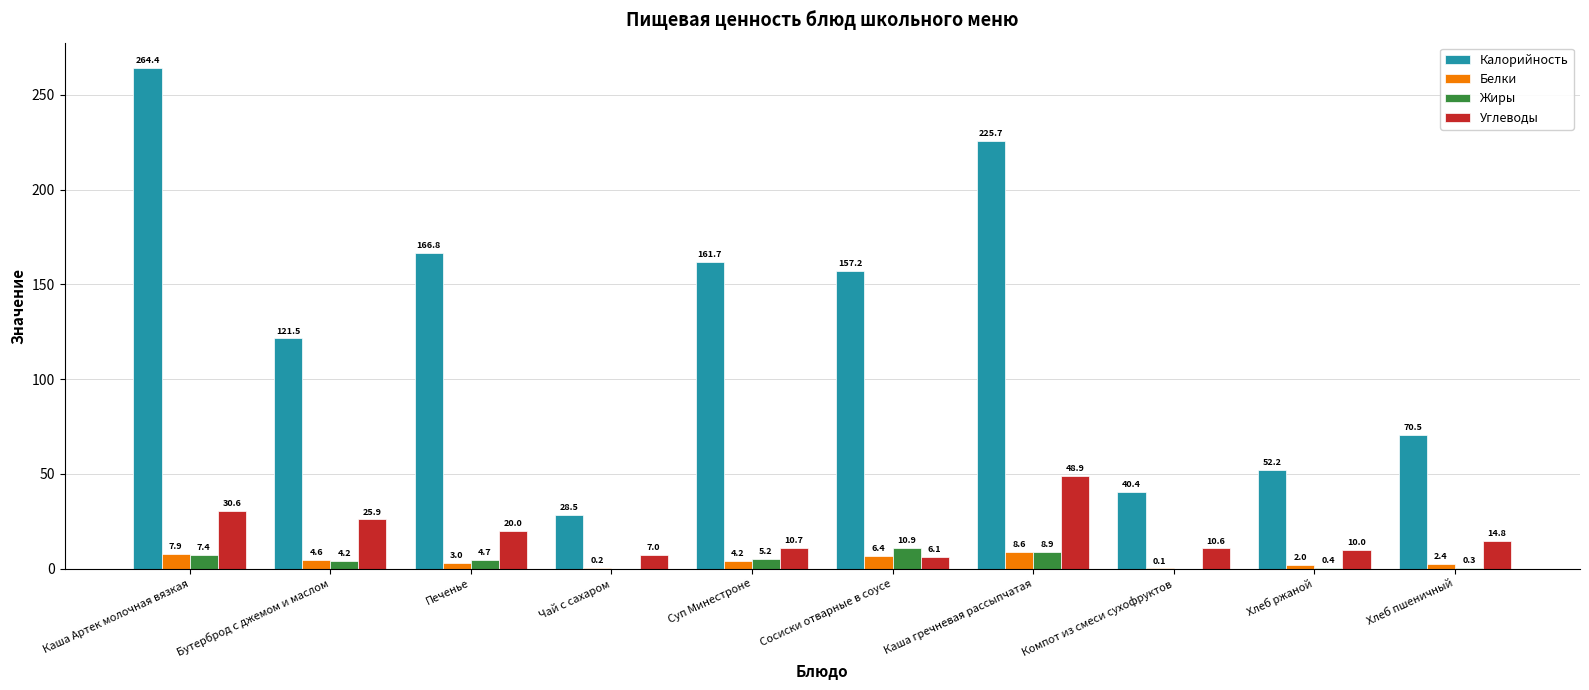

Which series has the largest total across all categories?

Калорийность